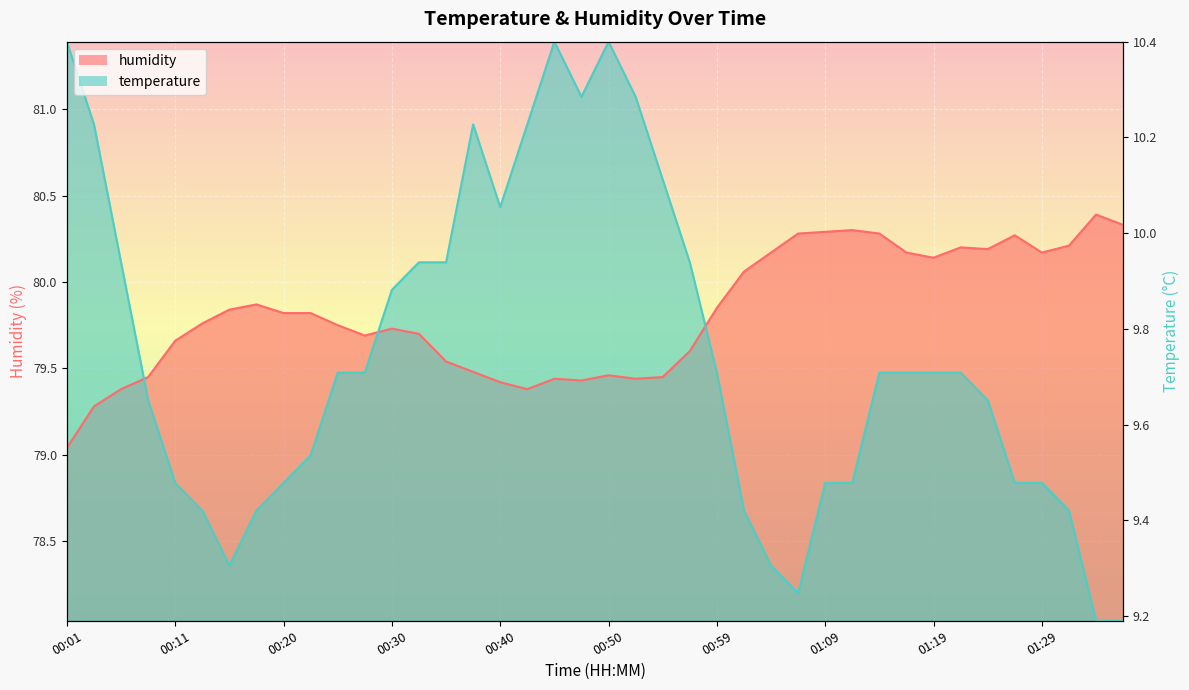

Count the number of data series in this chart.

2